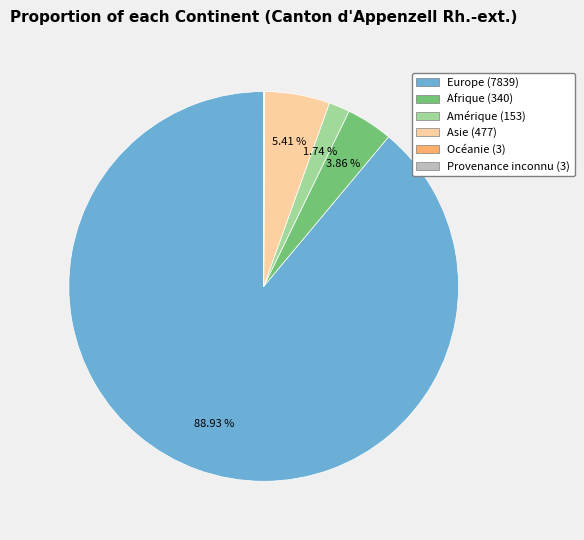

What percentage is the Afrique slice, to the nearest percent?

4%